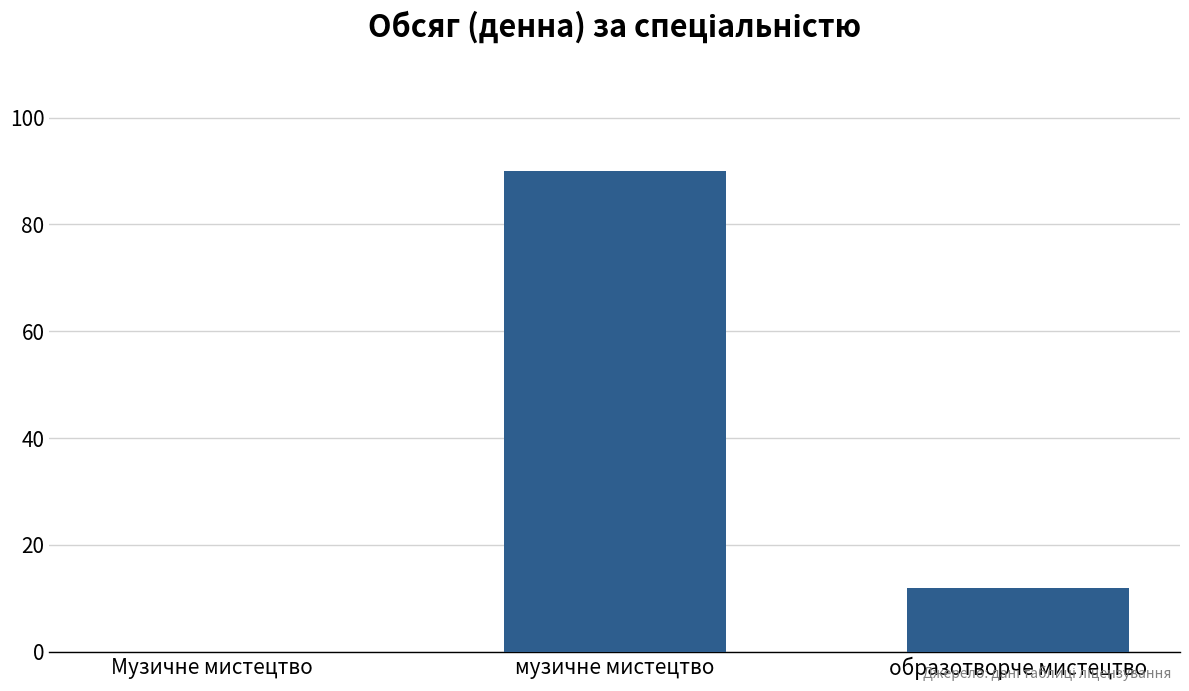

Reading left to right, transcribe all the data shown in this chart.

Музичне мистецтво=0	музичне мистецтво=90	образотворче мистецтво=12